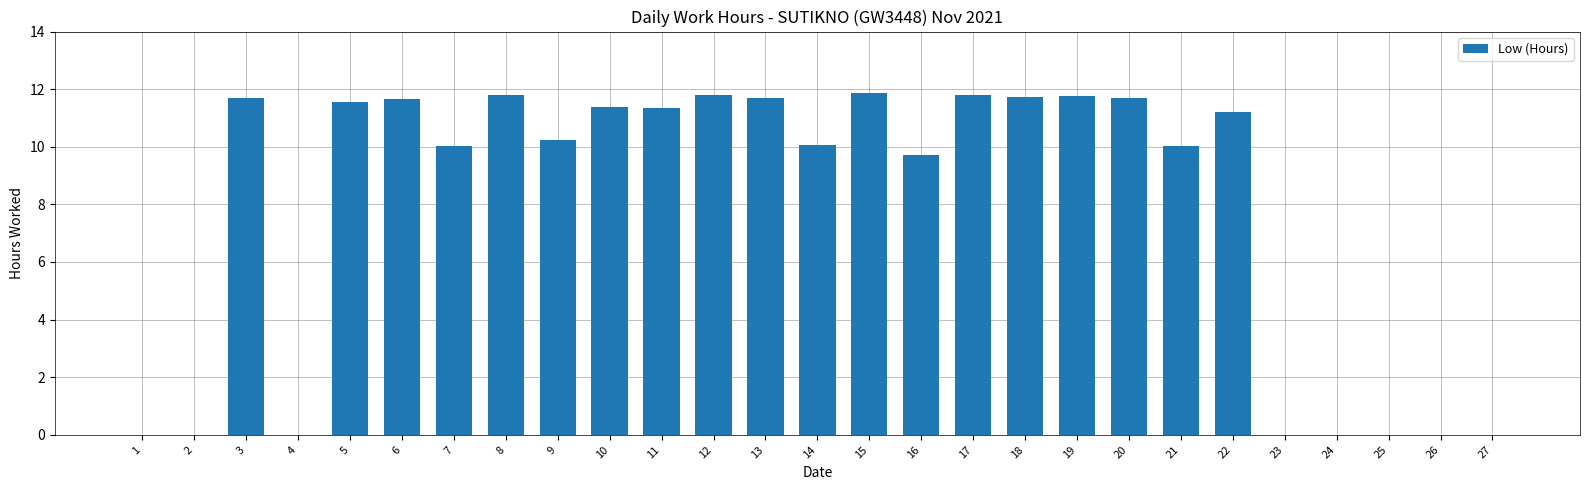

Count the number of data series in this chart.

1